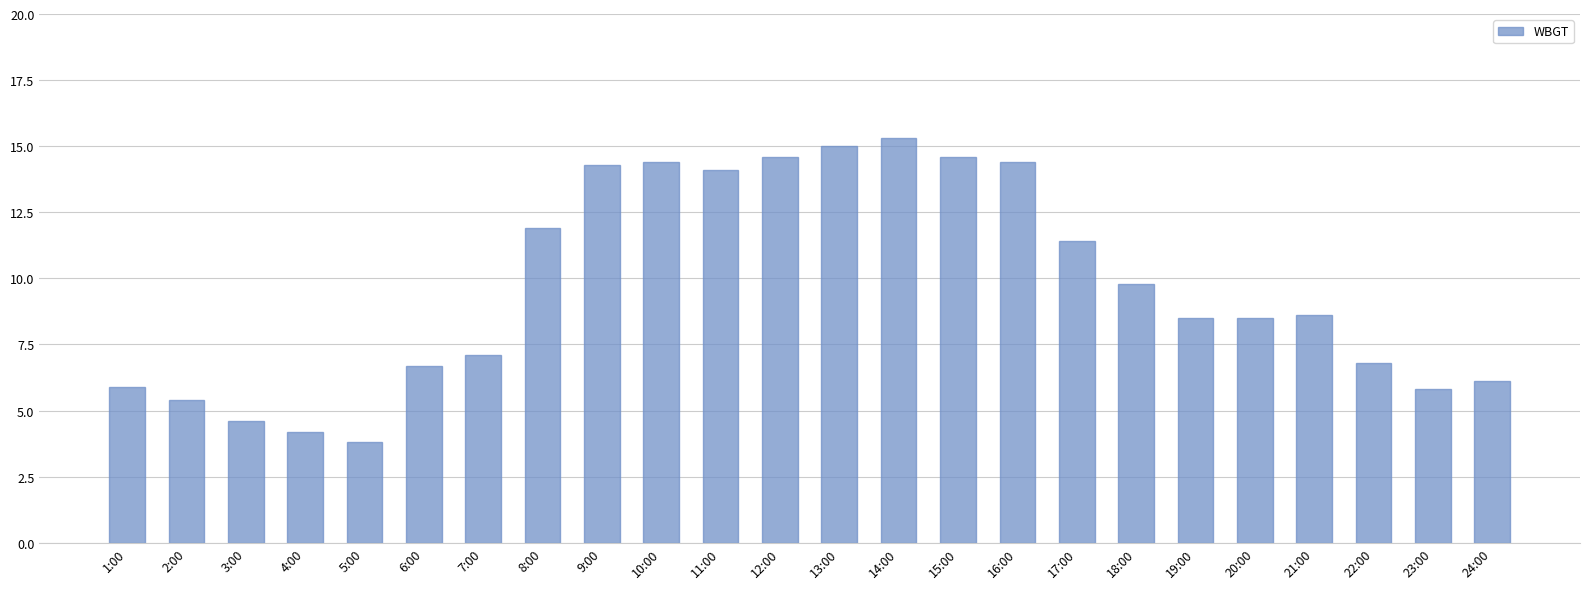

Count the number of data series in this chart.

1